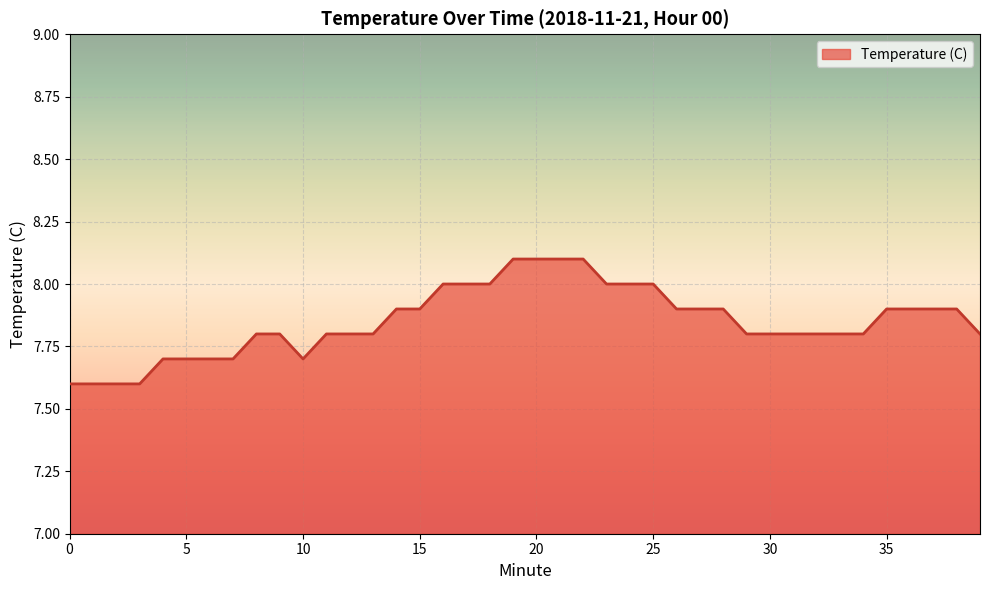

What is the minimum value shown in the chart?

7.6